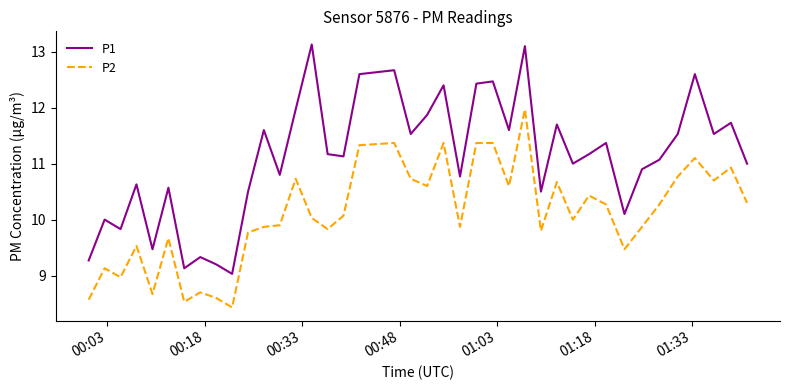

What is the difference between the maximum and minimum values in the P1 series?

4.1